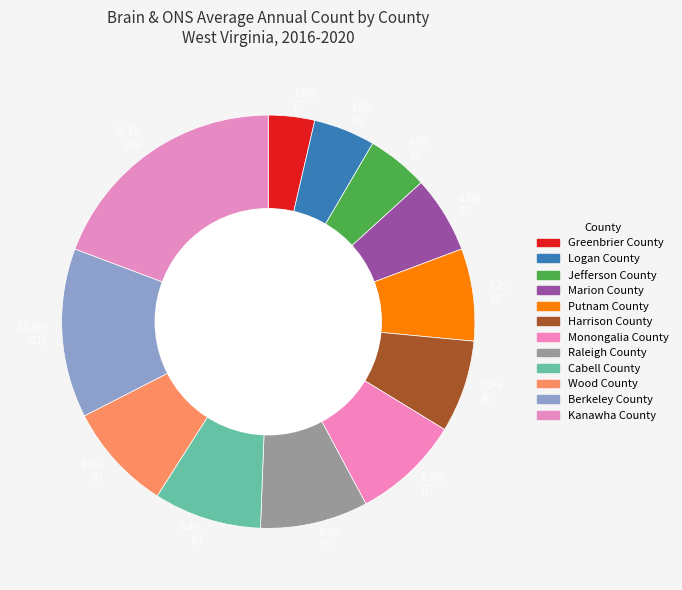

Is it true that Berkeley County is 5% of the pie?

False